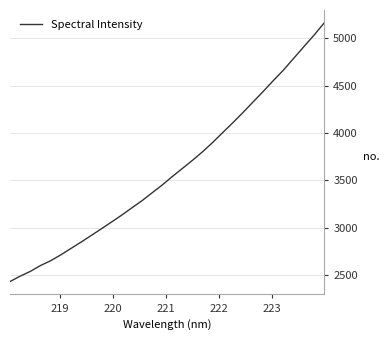

What is the smallest value displayed?

2433.4